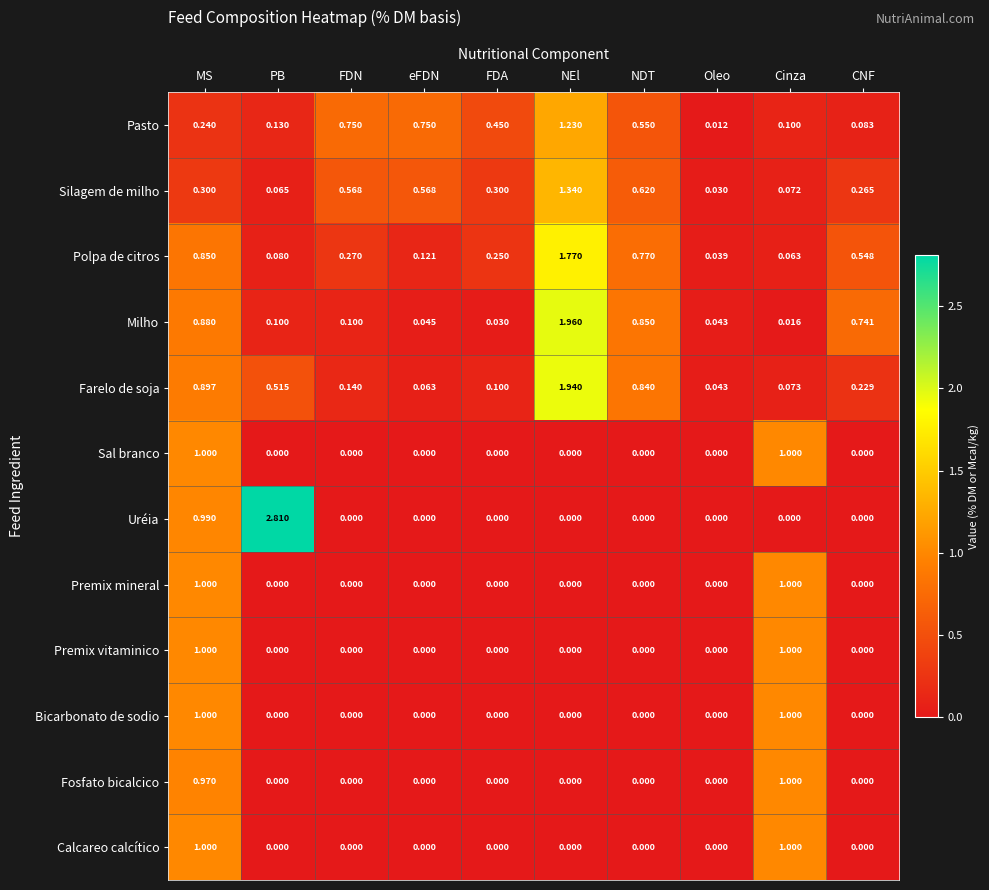

At which category is the sum across all series the highest?

MS